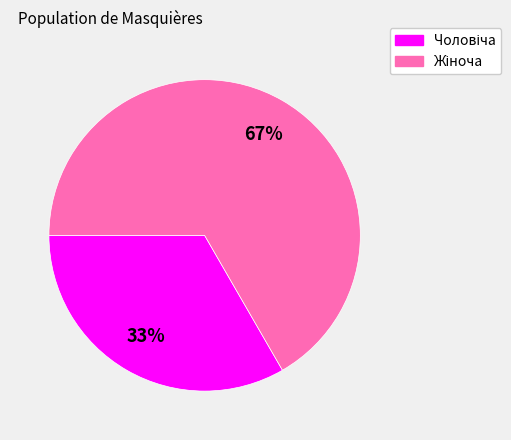

To the nearest percent, what is the average slice percentage?

50%